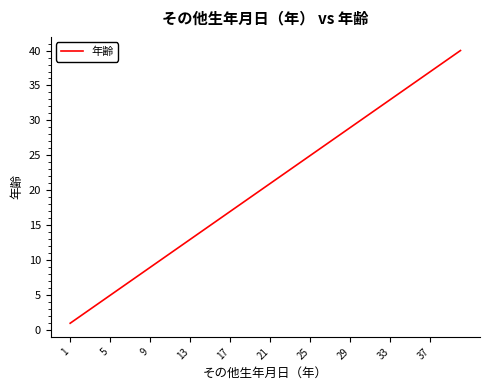

What is the difference between the maximum and minimum values?

39